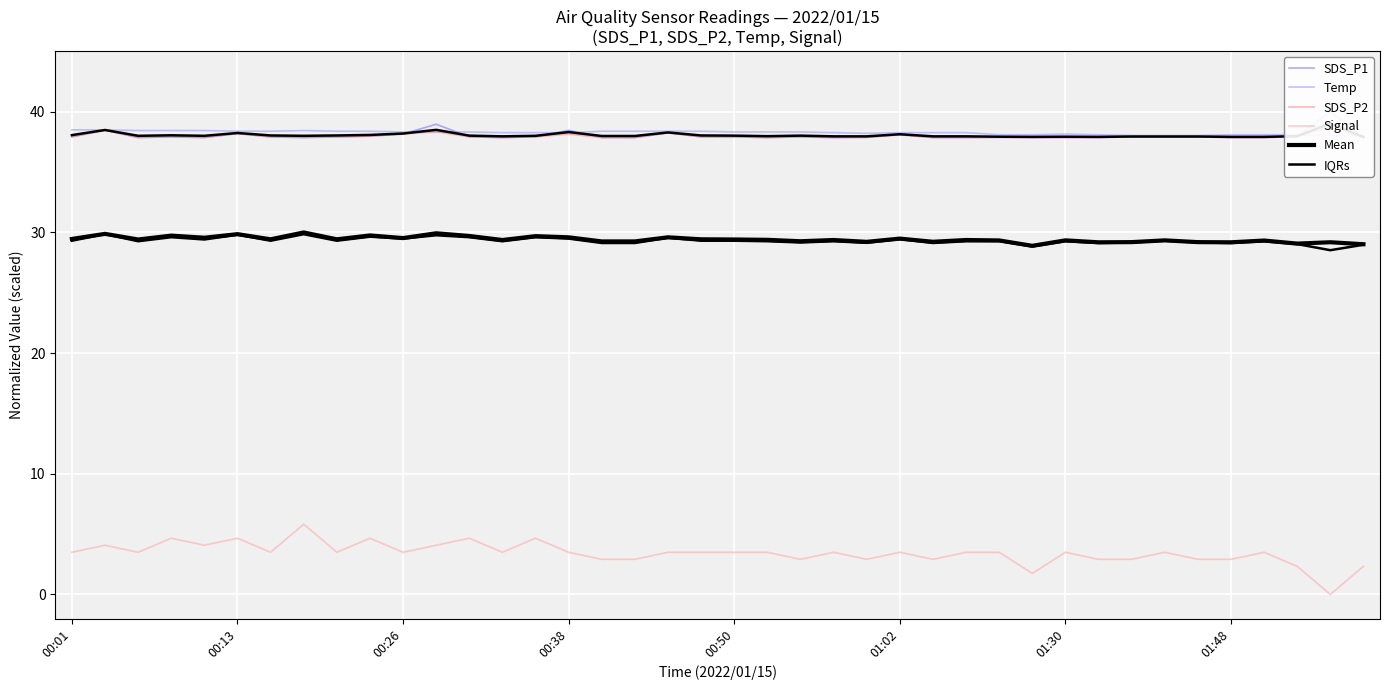

How many lines are shown in the chart?

6